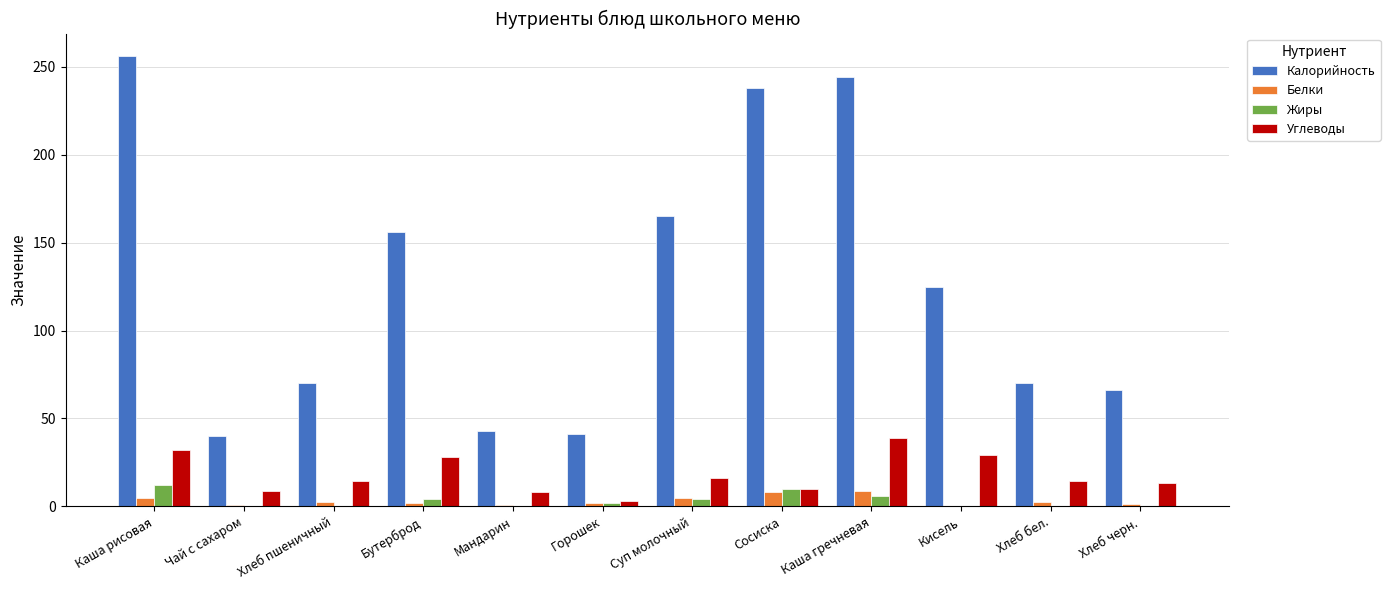

Are the bars grouped side by side (vs. stacked)?

Yes